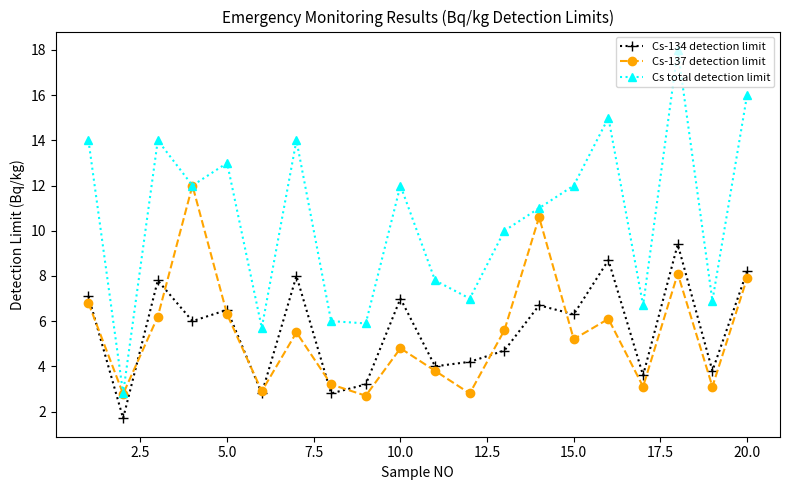

True or false: Cs-134 detection limit and Cs total detection limit cross at least once.

False